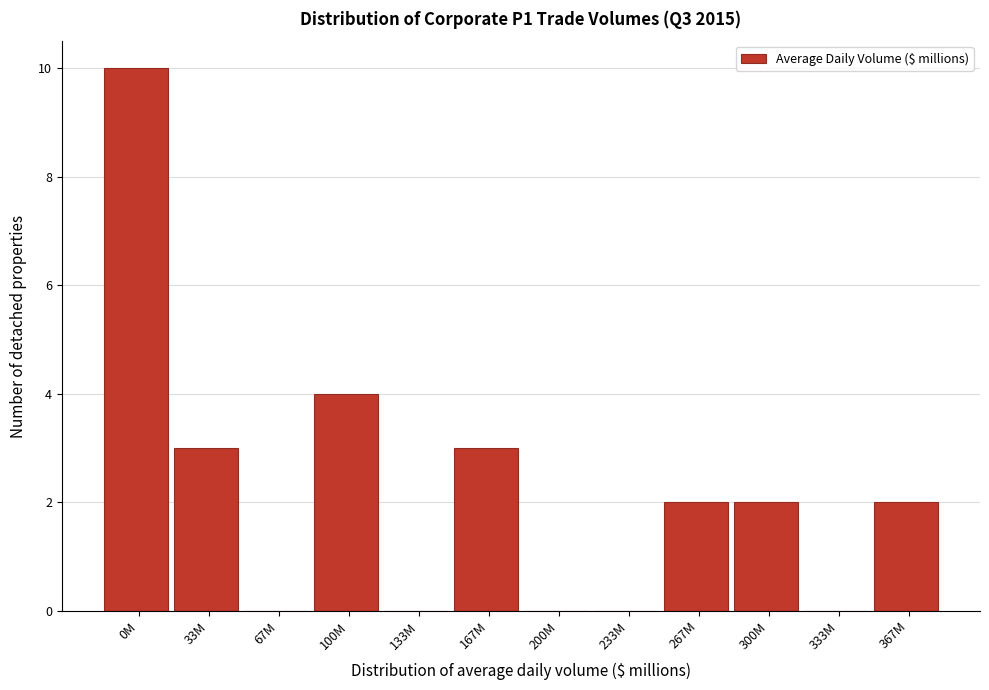

Reading left to right, extract all data points from this chart.

0M=10	33M=3	67M=0	100M=4	133M=0	167M=3	200M=0	233M=0	267M=2	300M=2	333M=0	367M=2